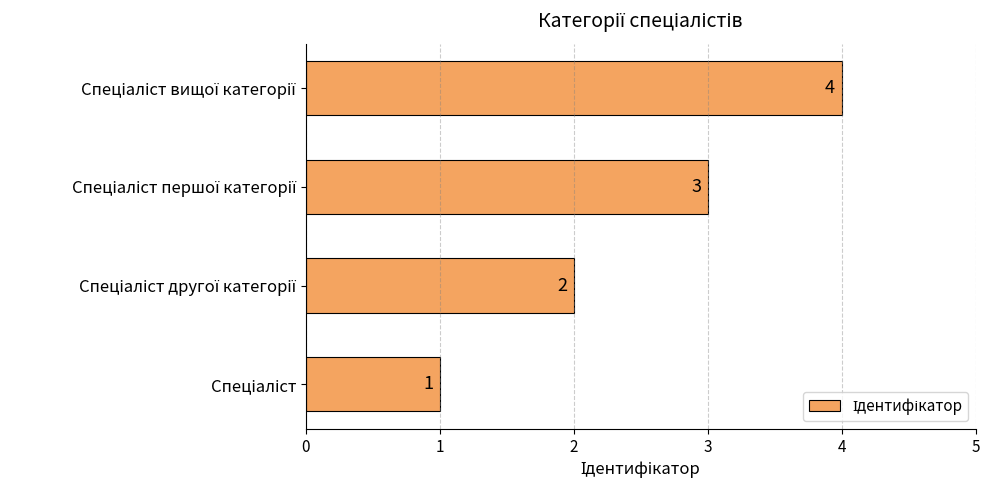

What is the maximum value shown in the chart?

4